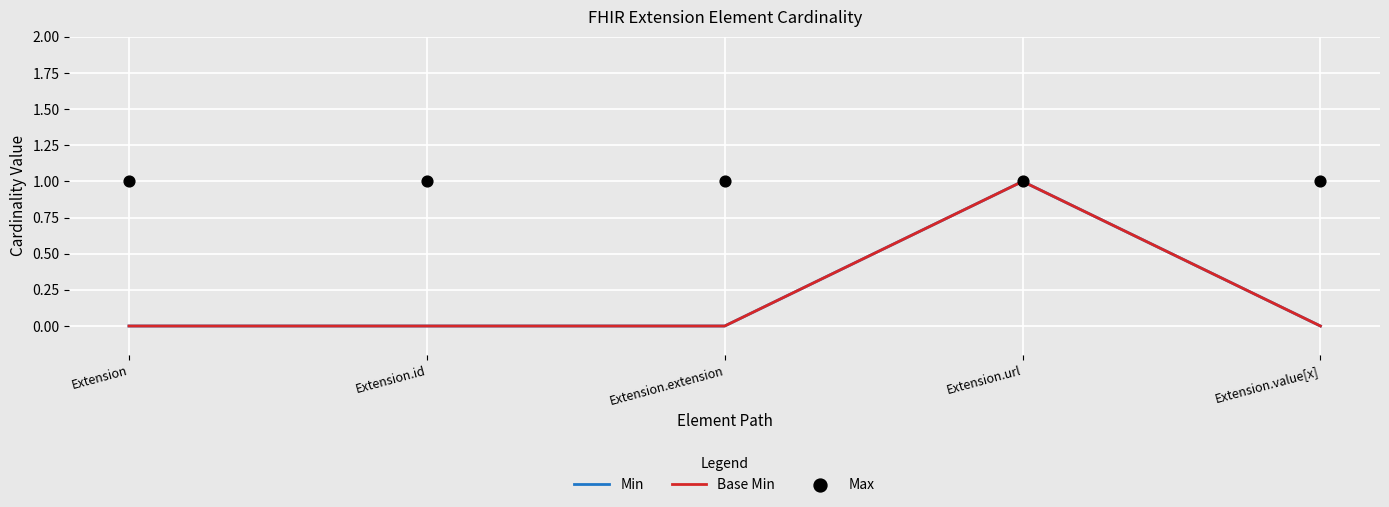

Which series has the largest total across all categories?

Max